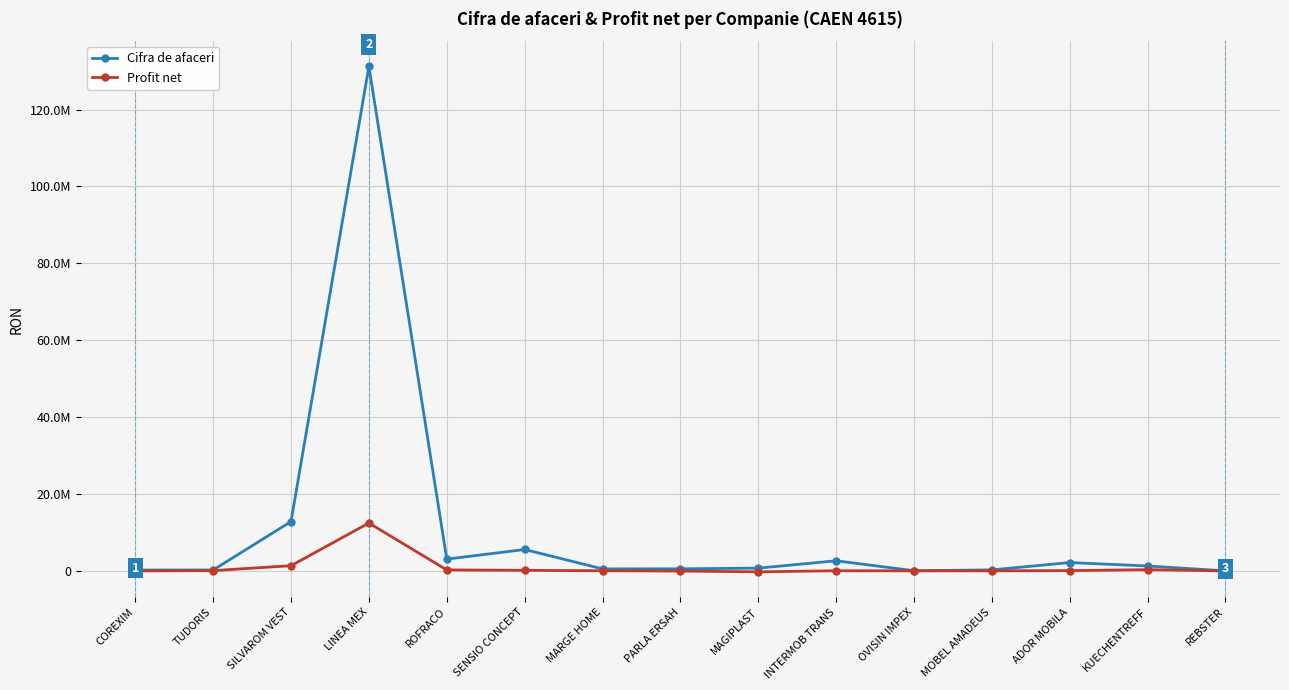

At which category does Profit net reach its first local peak?

LINEA MEX